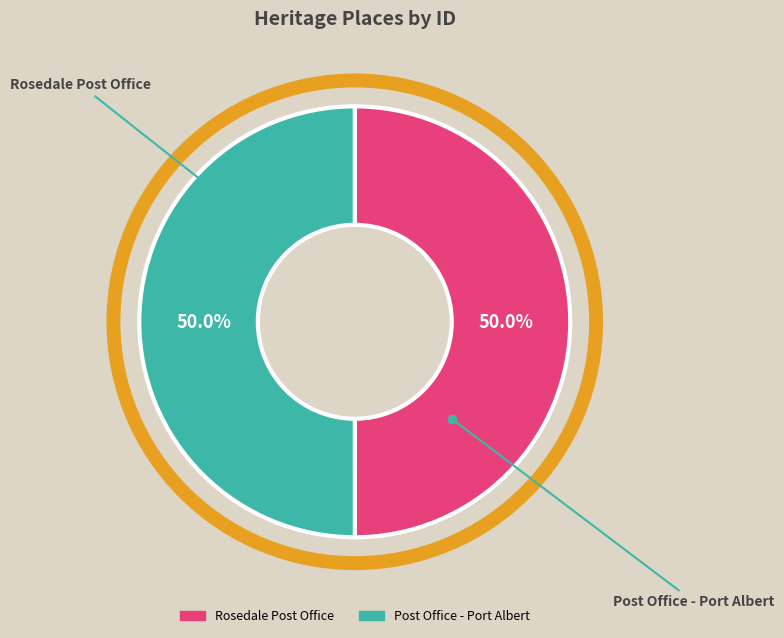

How many segments does this pie chart have?

2